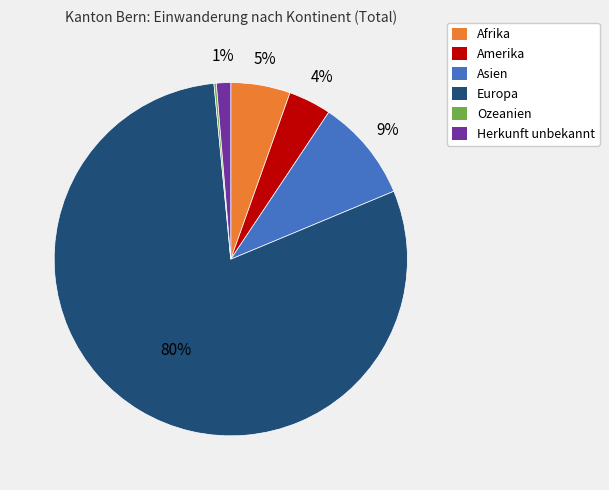

Does Herkunft unbekannt represent more than half of the total?

No